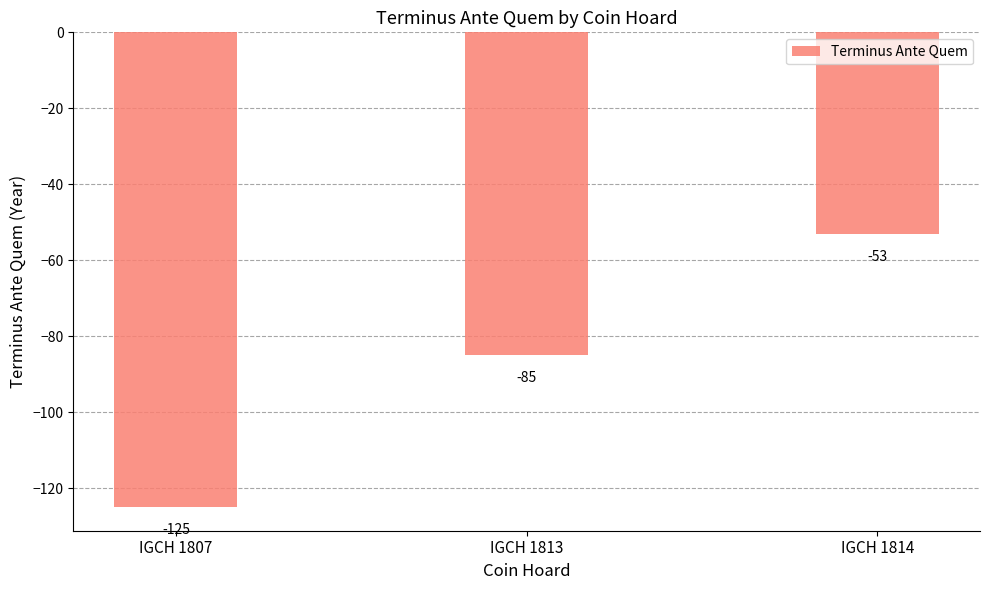

Reading left to right, what are all the values shown in this chart?

-125	-85	-53